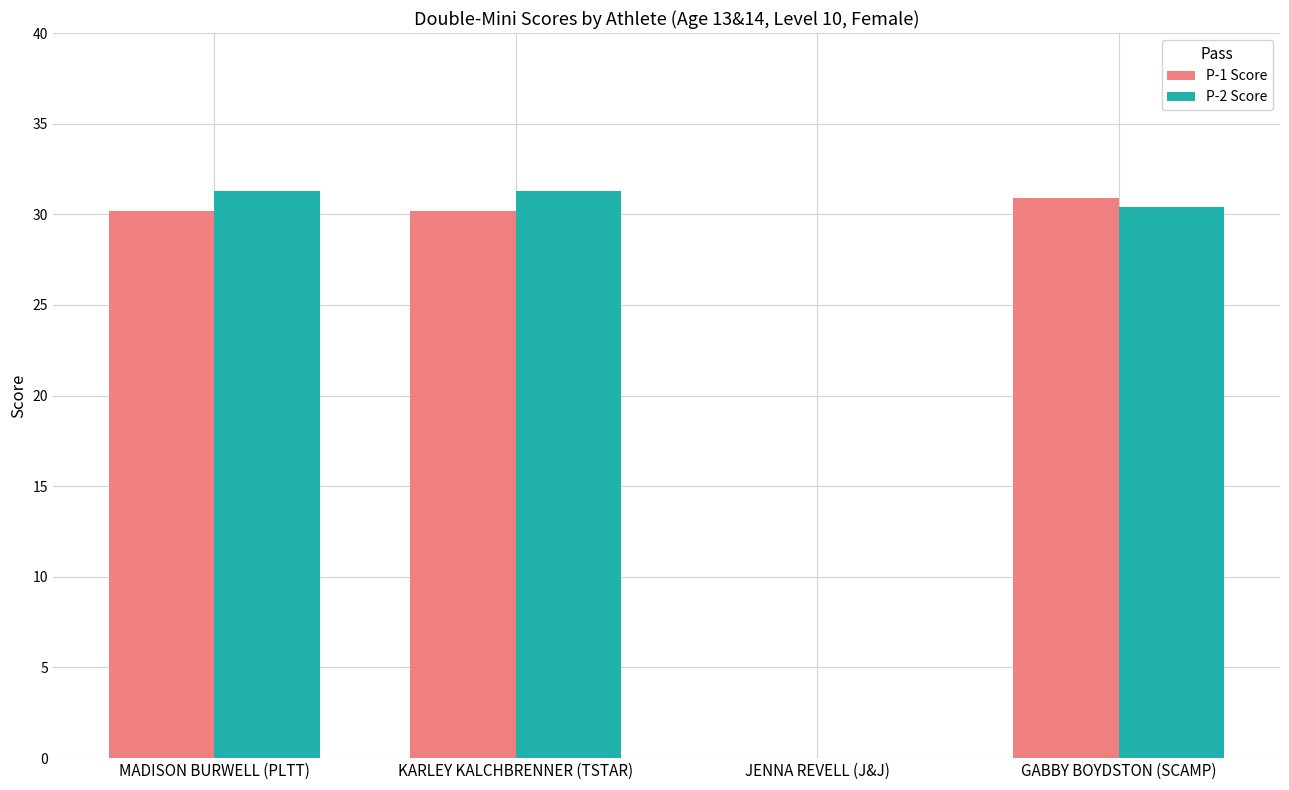

Which series changed the most between MADISON BURWELL (PLTT) and JENNA REVELL (J&J)?

P-2 Score